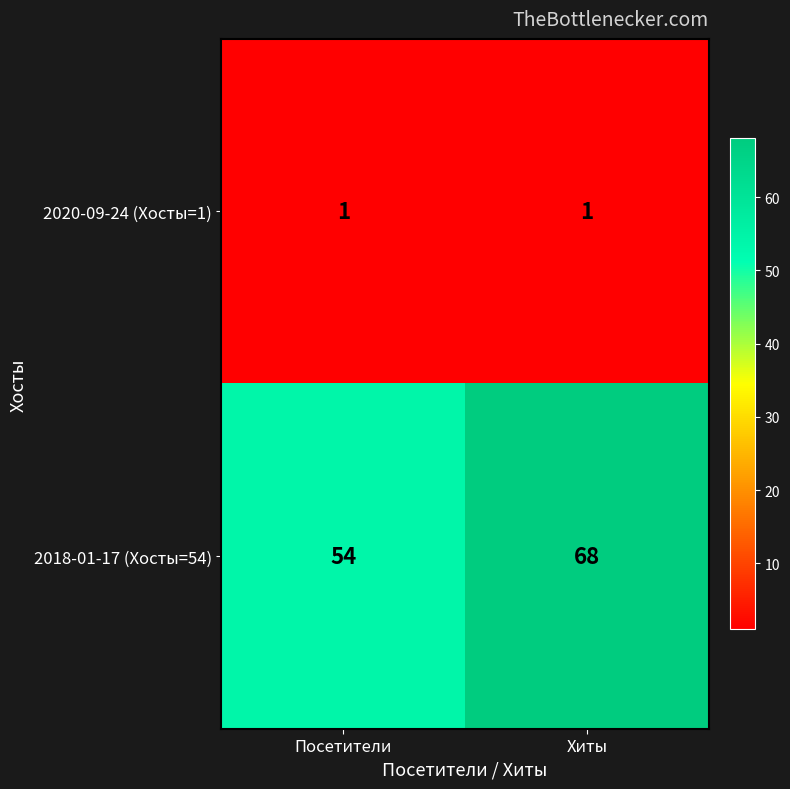

Rank the series by their maximum value, from highest to lowest.

2018-01-17 (Хосты=54), 2020-09-24 (Хосты=1)